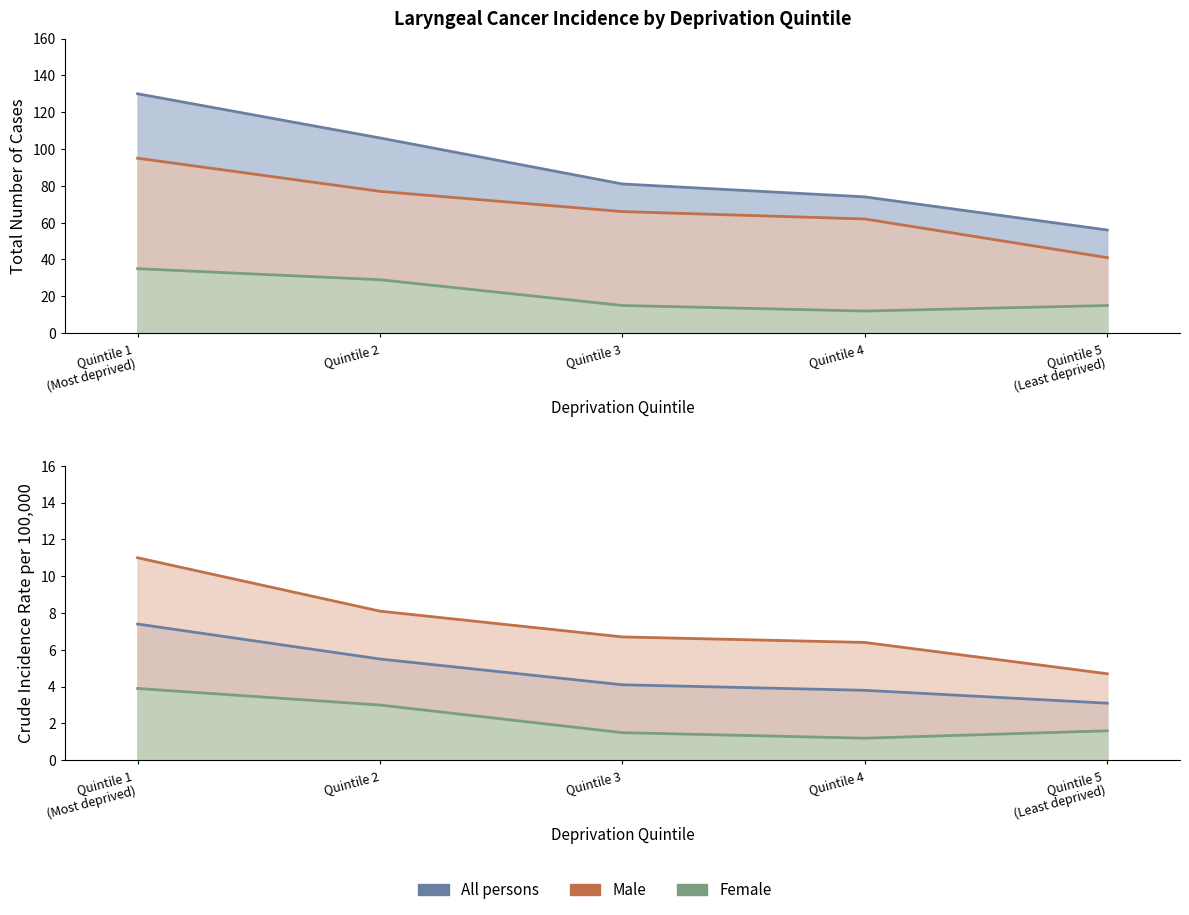

List the labels in order of Male - Total cases value, smallest first.

Quintile 5 (Least deprived), Quintile 4, Quintile 3, Quintile 2, Quintile 1 (Most deprived)